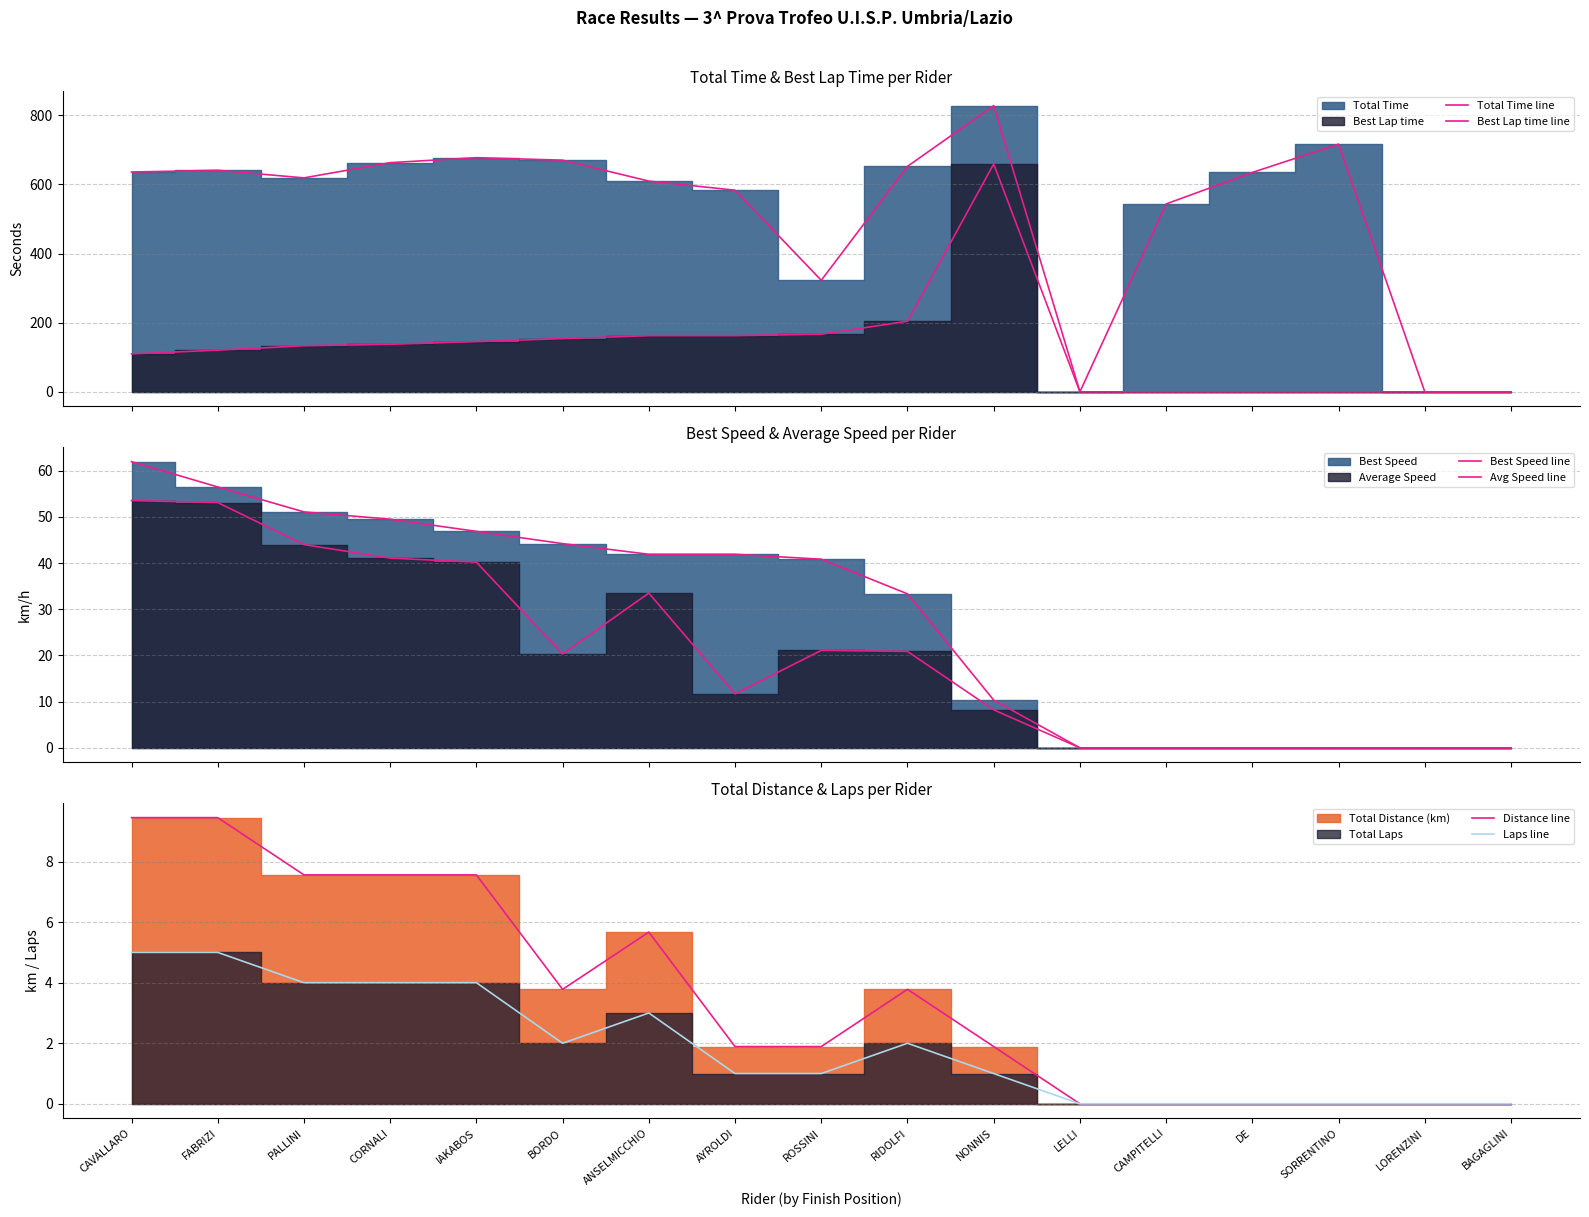

What is the difference between the Best Lap time line values at RIDOLFI and LELLI?

204.1